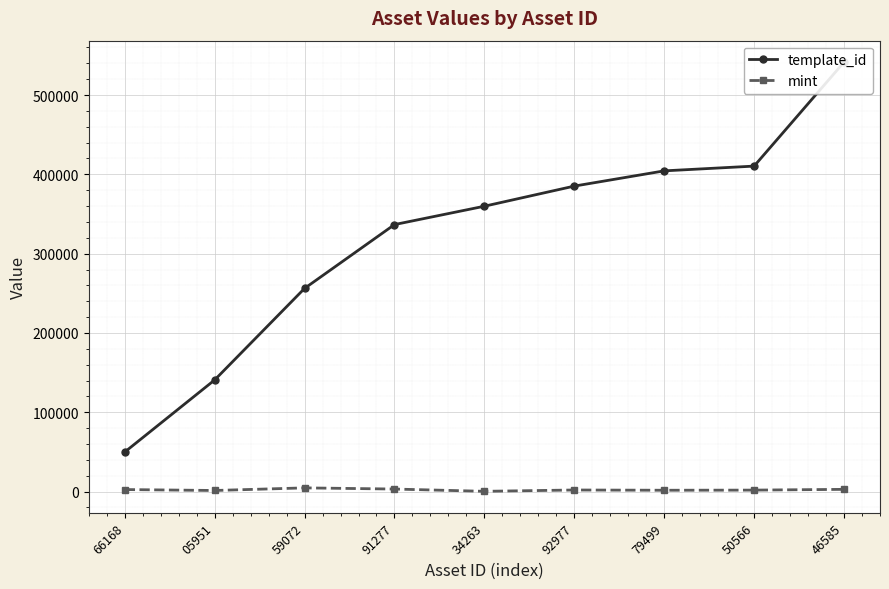

Which has a higher value, 66168 or 79499?

79499